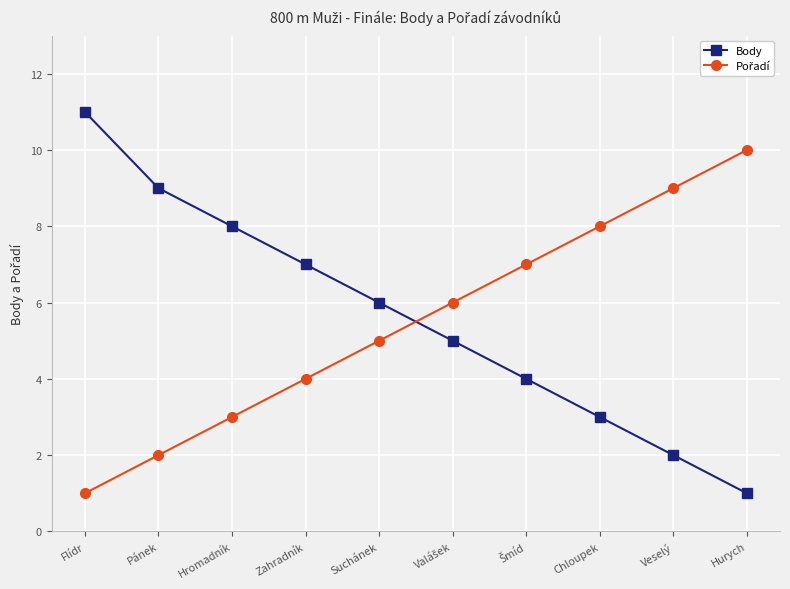

What is the difference between the maximum and minimum values in the Body series?

10